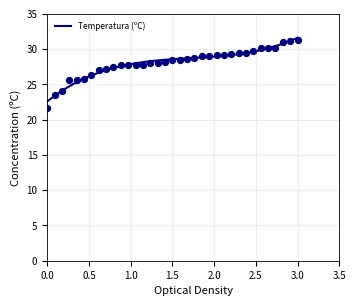

What is the maximum value for Temperatura (ºC)?

31.6